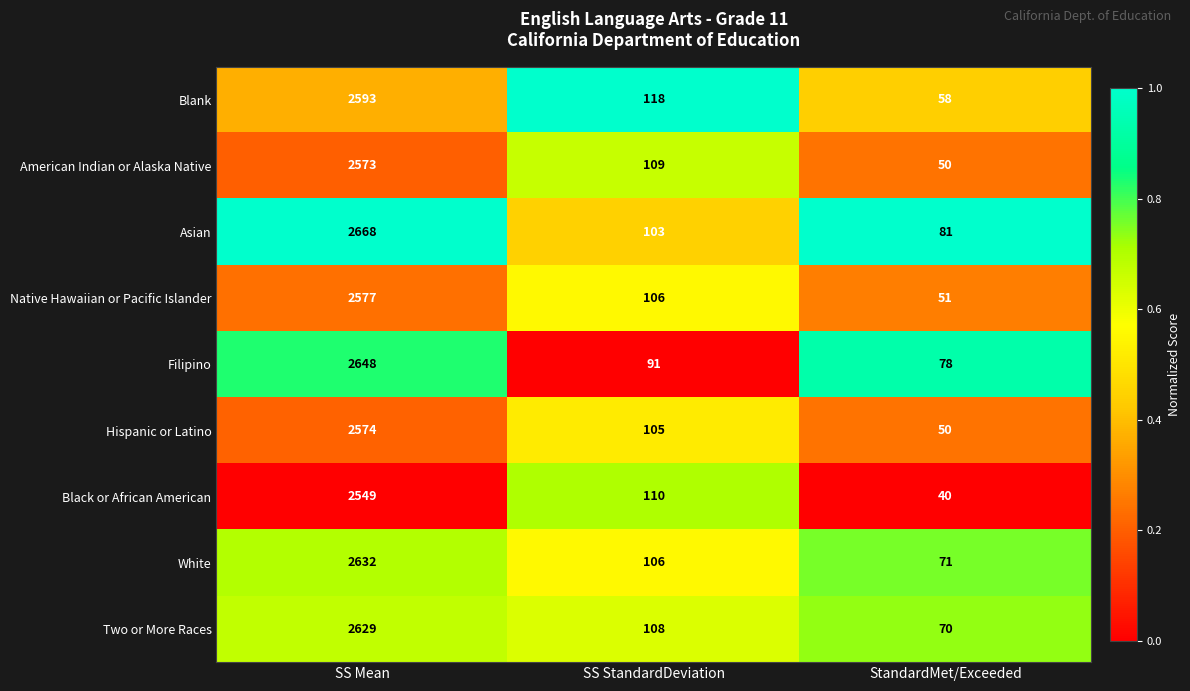

How many values in the American Indian or Alaska Native series are below 109?

1